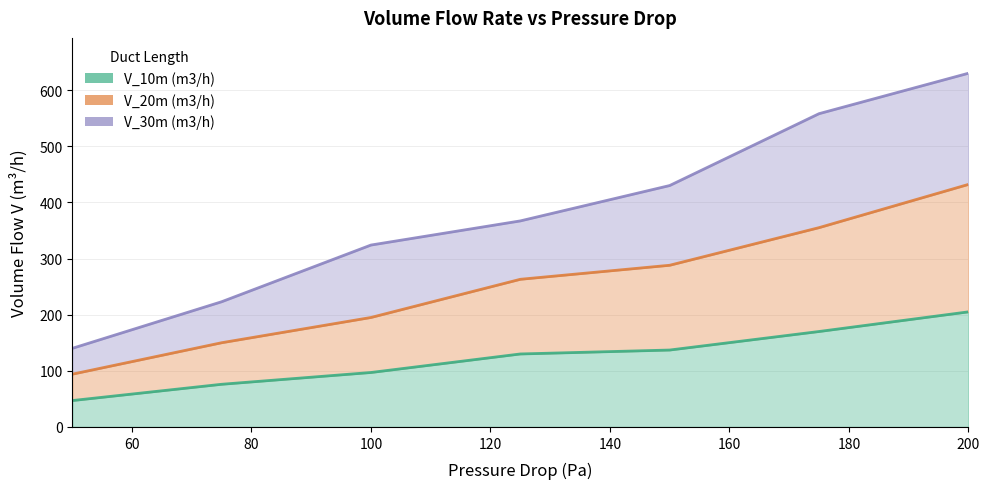

True or false: V_30m (m3/h) has more than 0 interior local peaks.

False